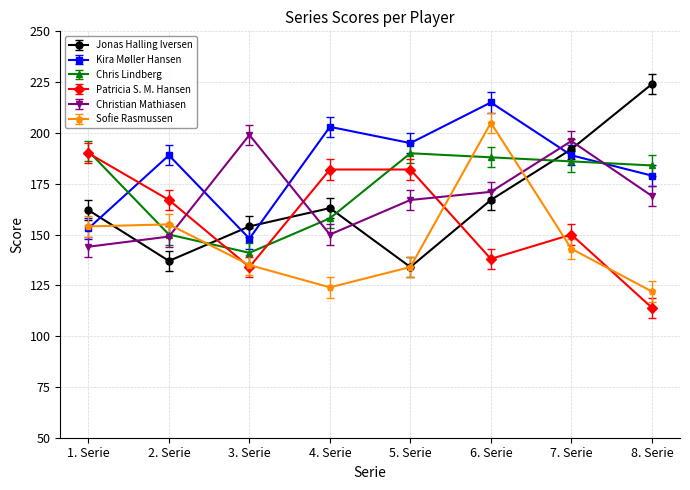

Which category has the highest value across all series?

8. Serie